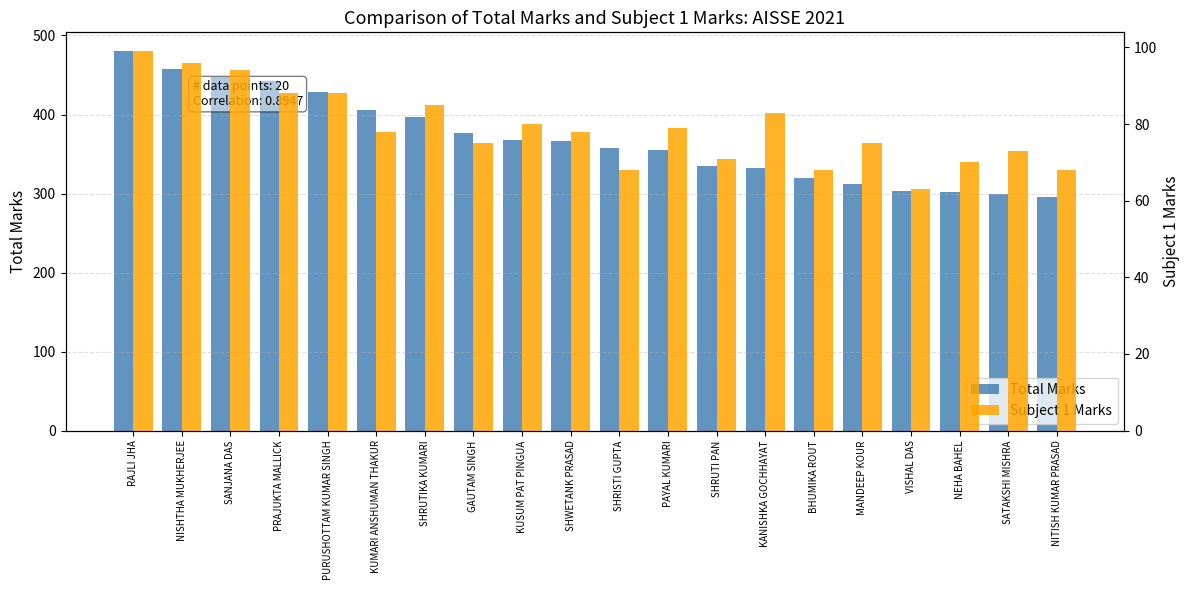

What is the maximum value for Total Marks?

480